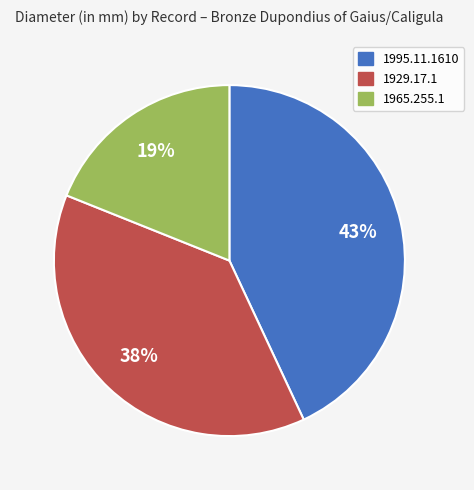

Combined, do 1965.255.1 and 1929.17.1 account for over 50%?

Yes